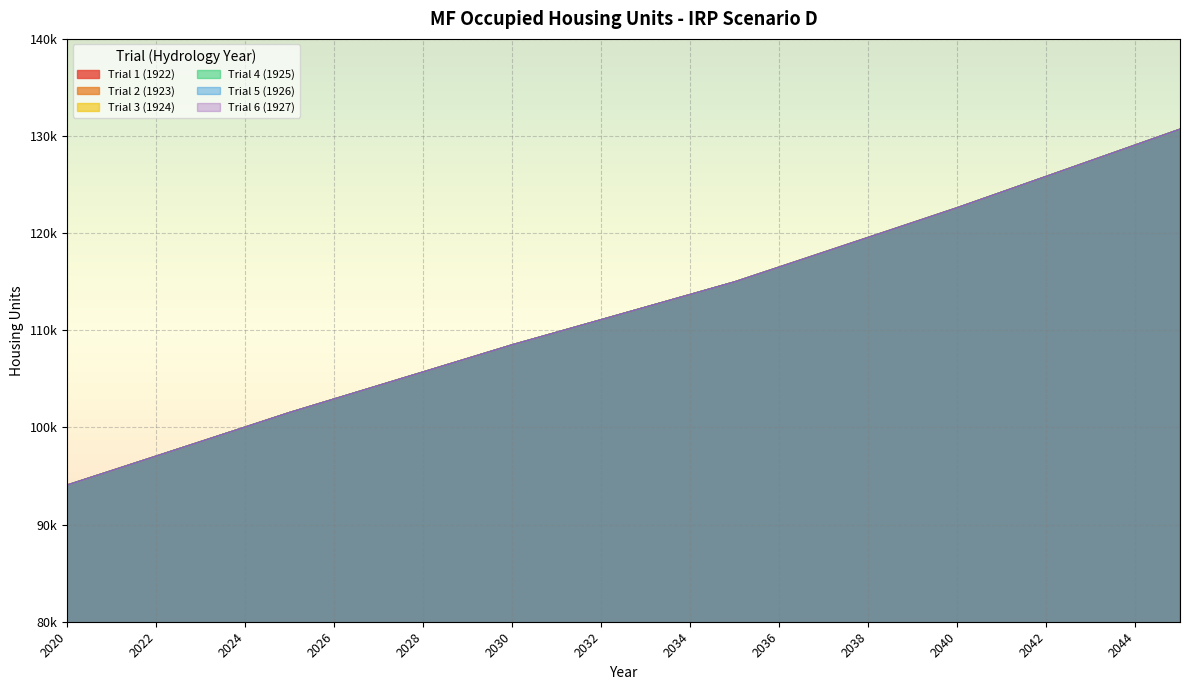

Rank the categories by Trial 5 (1926) value from highest to lowest.

2045, 2044, 2043, 2042, 2041, 2040, 2039, 2038, 2037, 2036, 2035, 2034, 2033, 2032, 2031, 2030, 2029, 2028, 2027, 2026, 2025, 2024, 2023, 2022, 2021, 2020